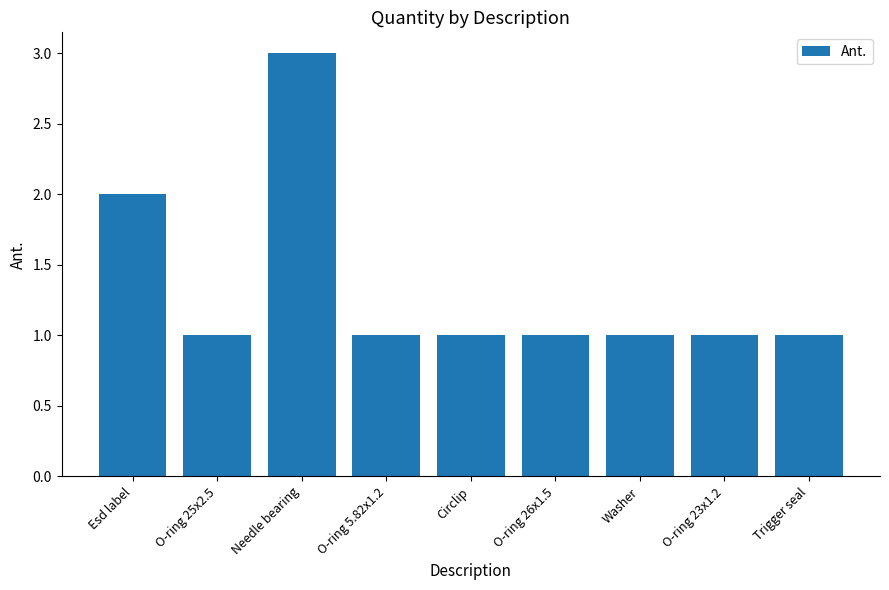

What is the maximum value shown in the chart?

3